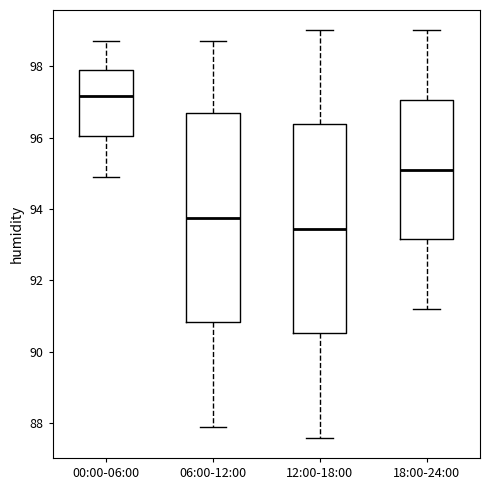

Where is the lower edge of the box for 18:00-24:00 on the y-axis? The values are not printed on the chart, so give them approximately, as read against the axis.

93.2